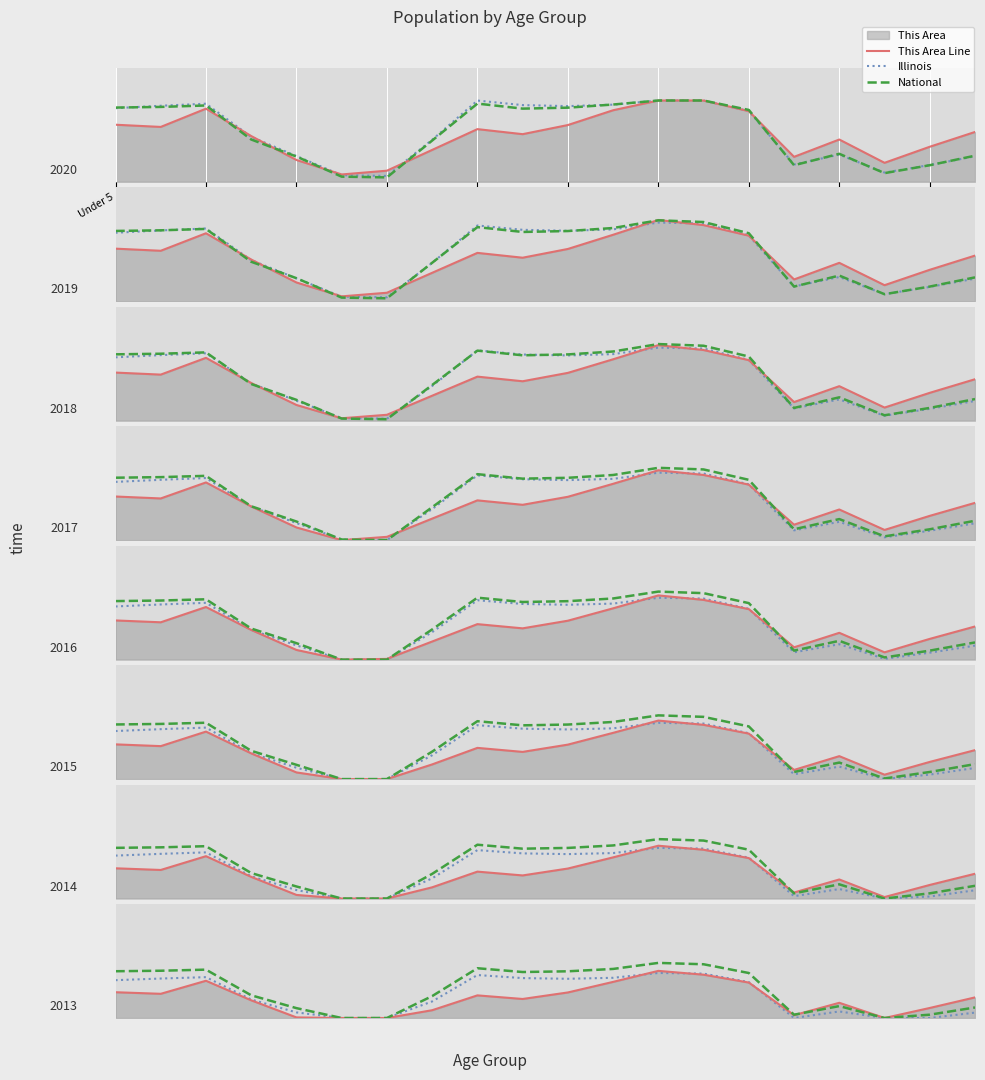

List the series in order of their peak value, highest first.

National, This Area Line, Illinois